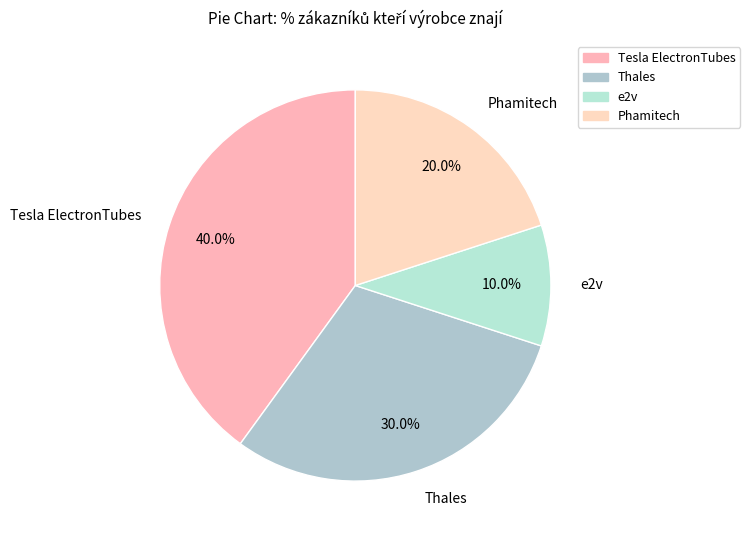

Count the number of slices in the pie.

4